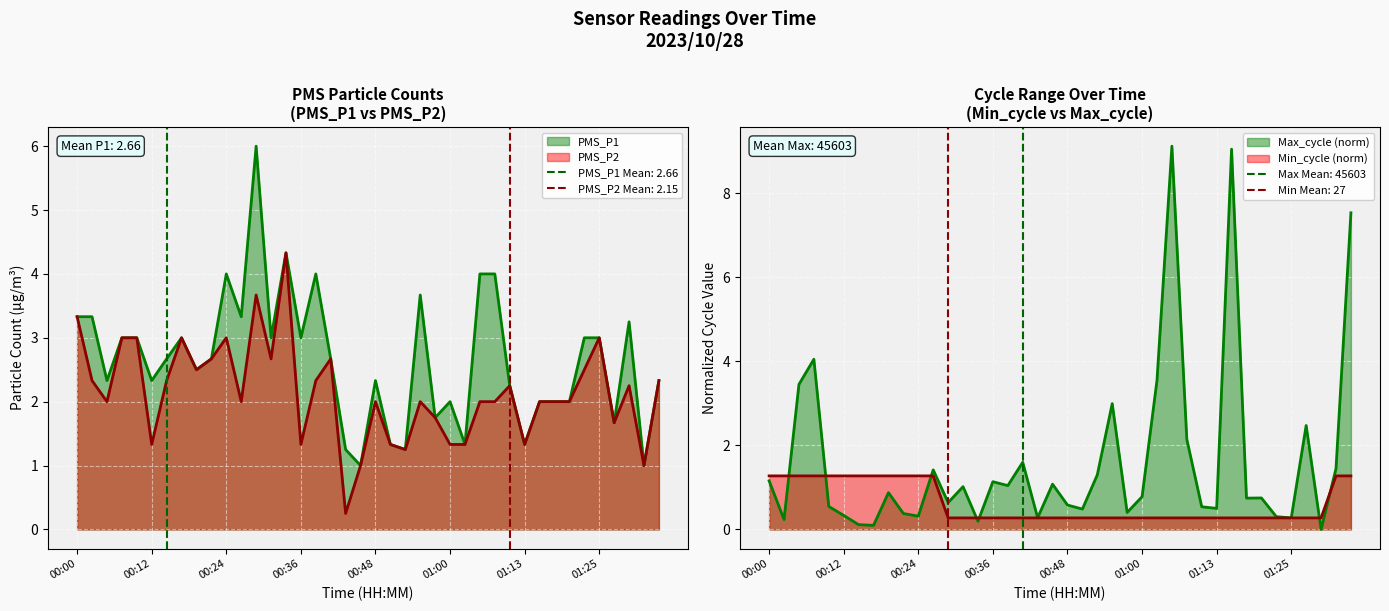

How many categories are shown in the chart?

40